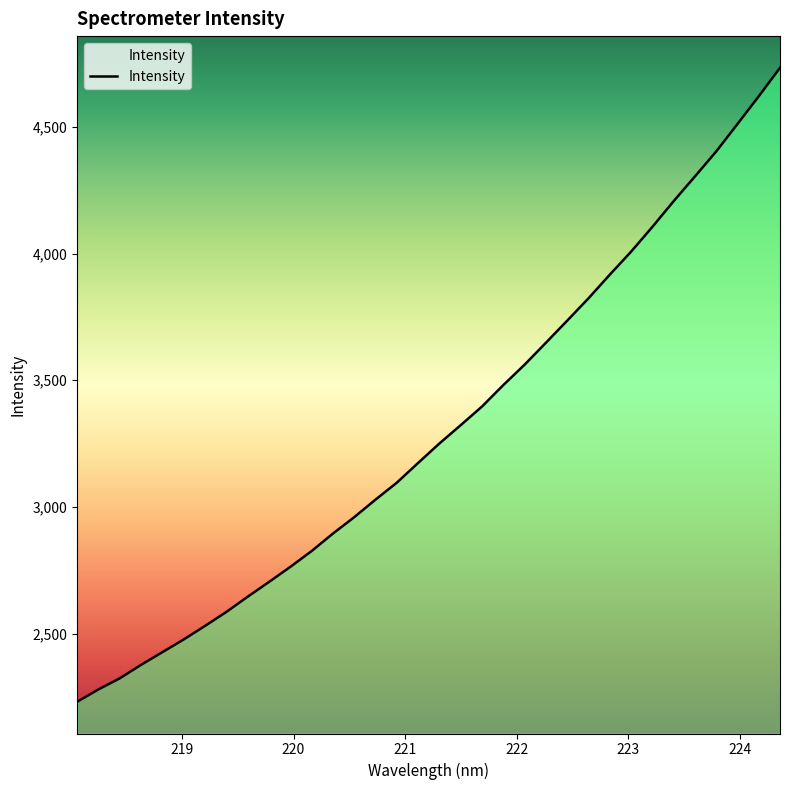

What is the maximum value shown in the chart?

4733.4